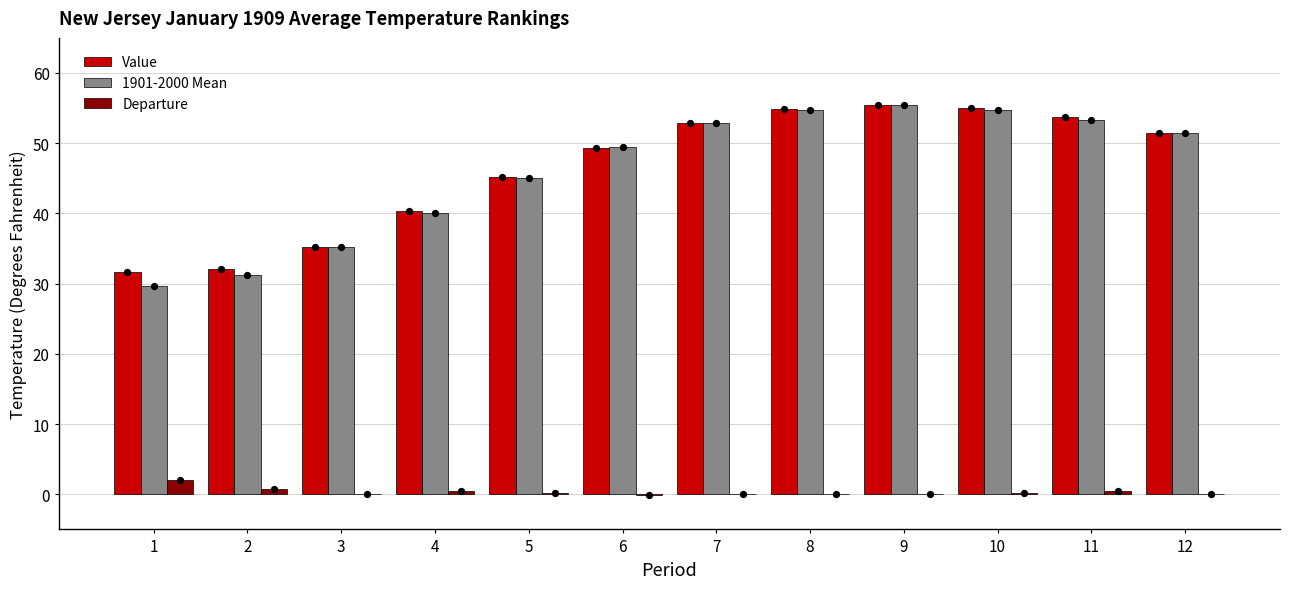

Which series reaches the minimum Y coordinate?

Departure